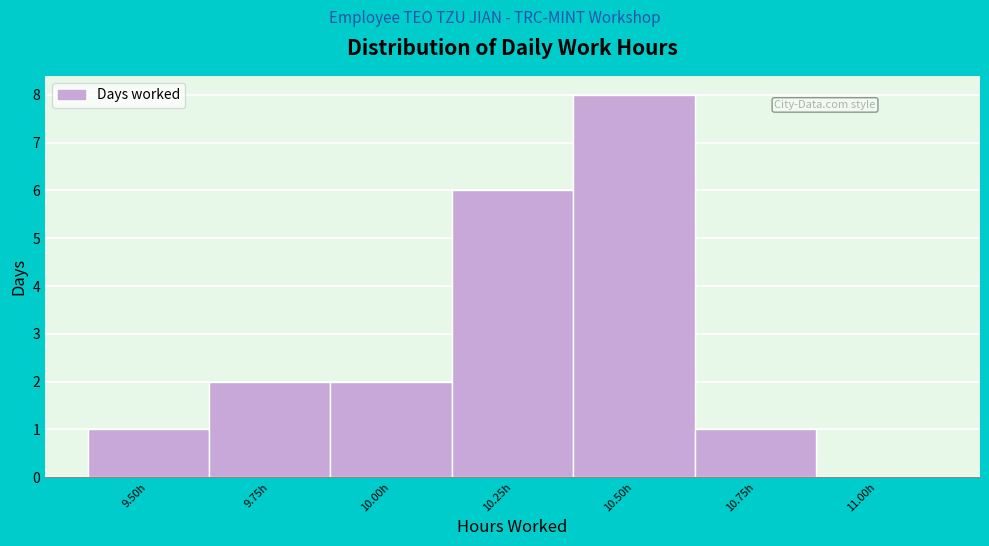

Reading left to right, list all the values displayed in this chart.

9.50h=1	9.75h=2	10.00h=2	10.25h=6	10.50h=8	10.75h=1	11.00h=0